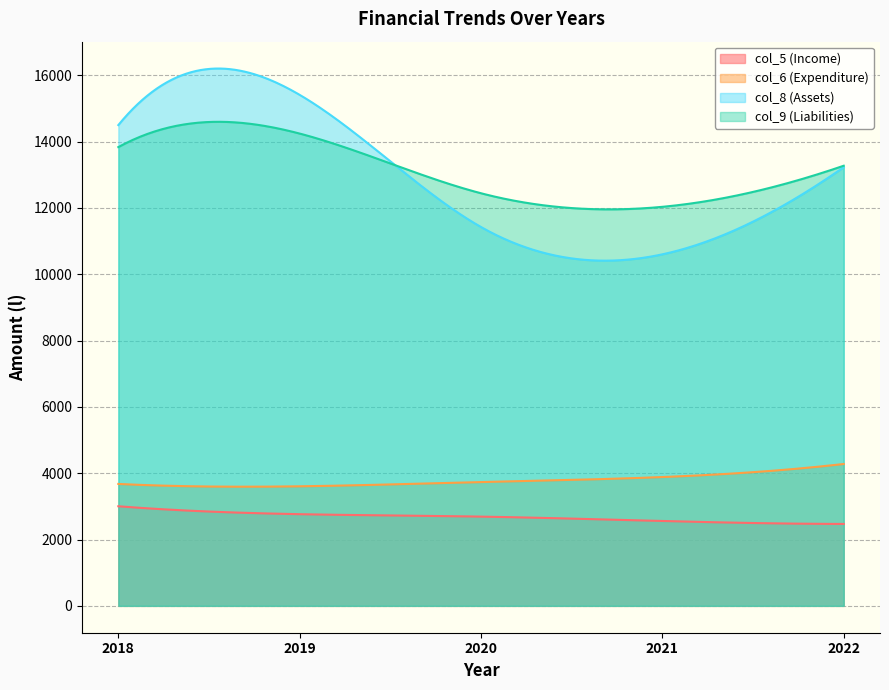

At which label does col_5 (Income) reach its minimum?

2022